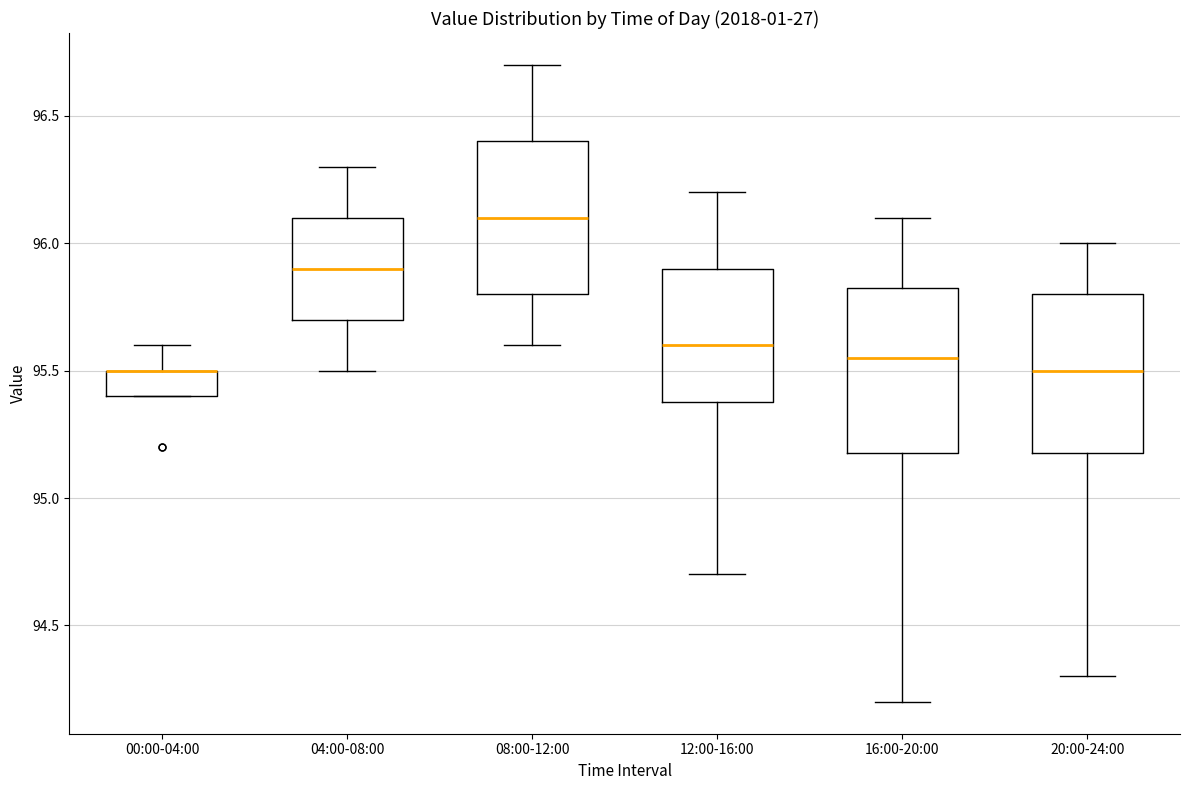

Where does the lower whisker of the box for 20:00-24:00 end on the y-axis? The values are not printed on the chart, so give them approximately, as read against the axis.

94.30